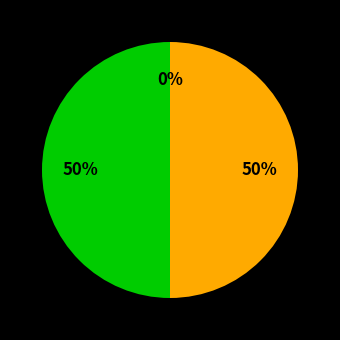

Rank the categories by value from highest to lowest.

1 балл, 2 балла, 0 баллов